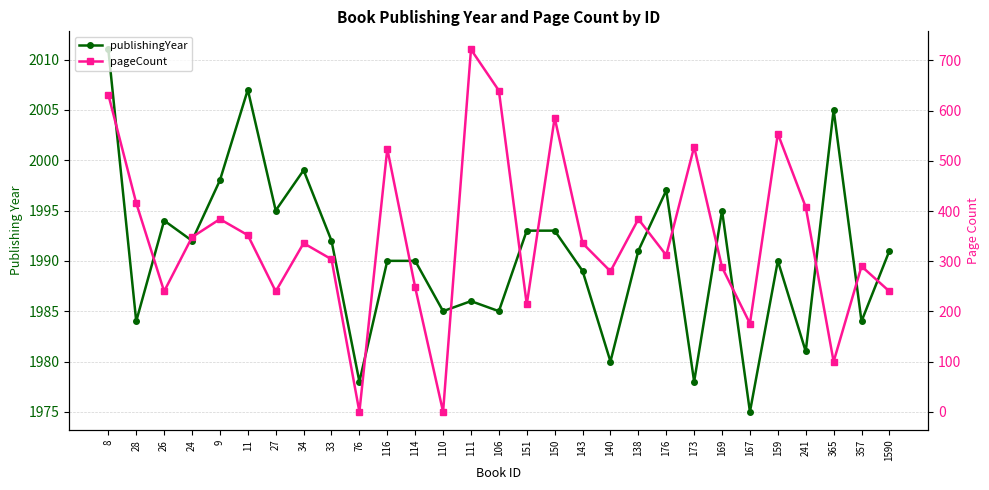

At which label does pageCount first exceed 336?

8